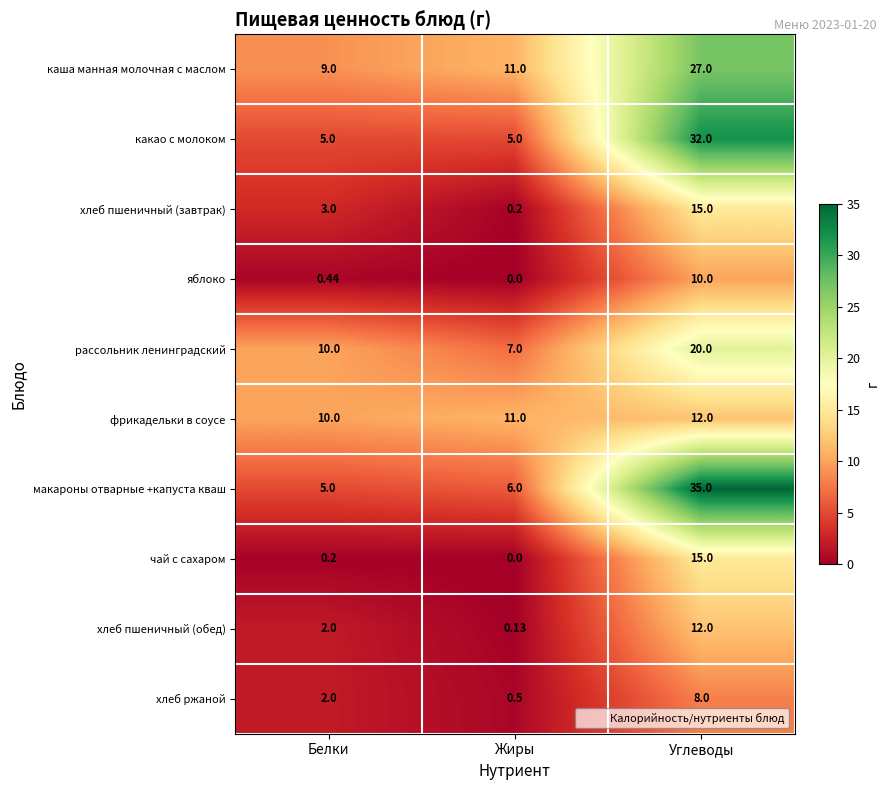

Which label corresponds to the smallest value in the chart?

Жиры